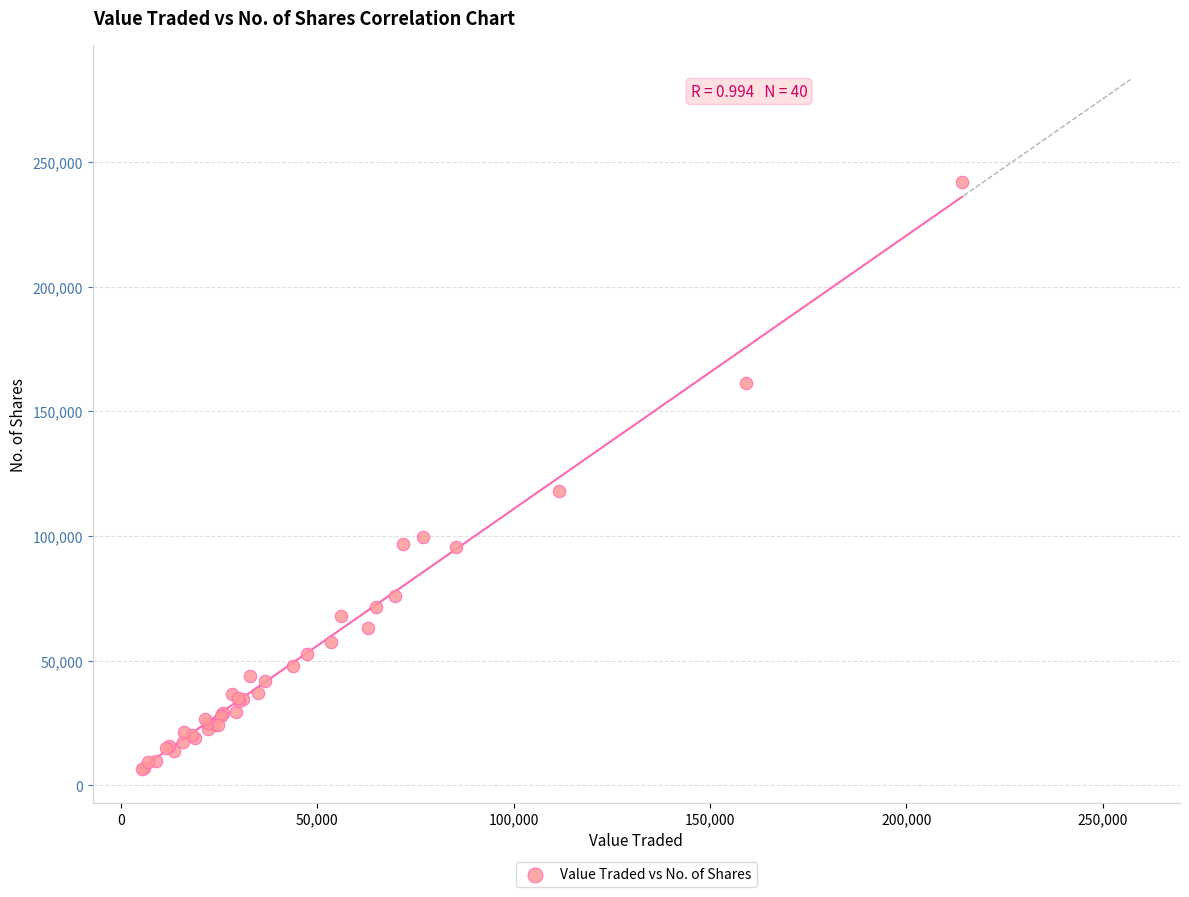

What Y value in the scatter plot is closest to 124303?

118180